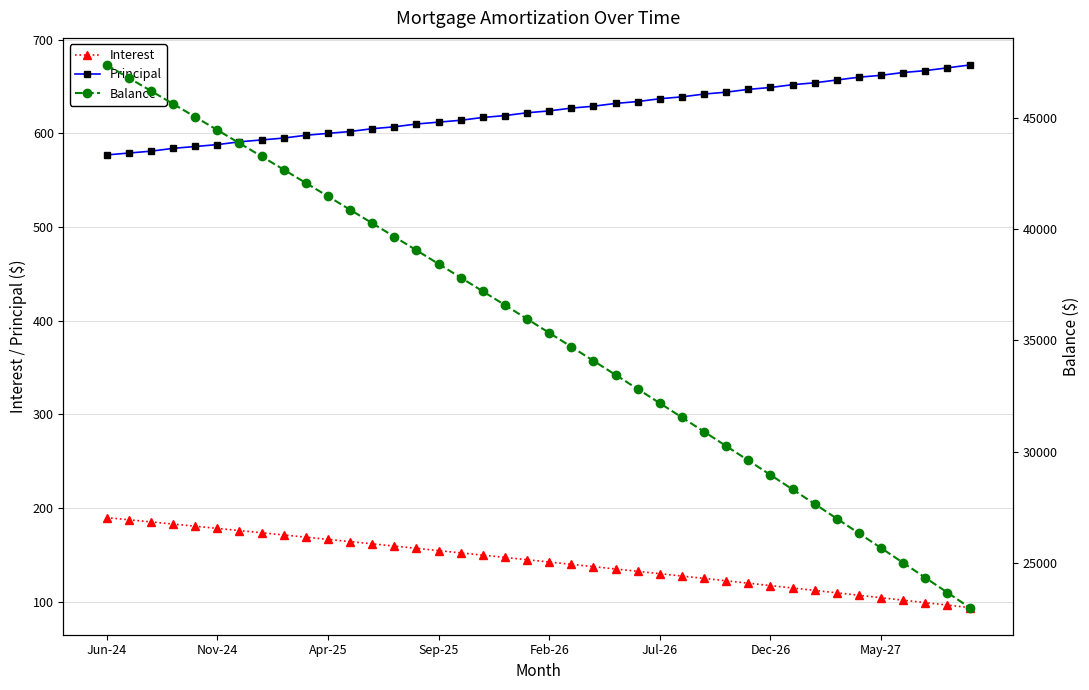

True or false: Interest and Balance cross at least once.

False